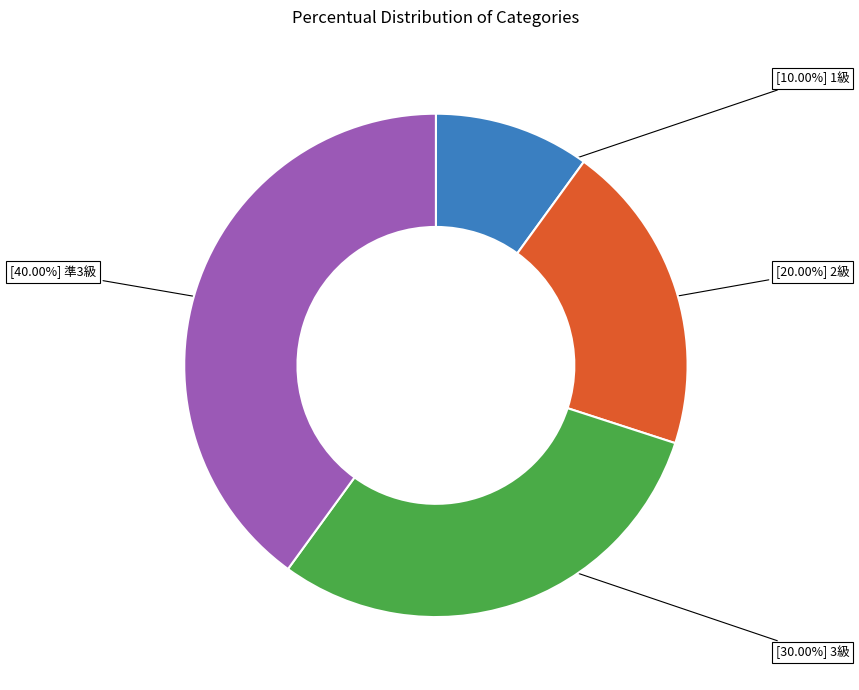

Does any single category account for the majority?

No